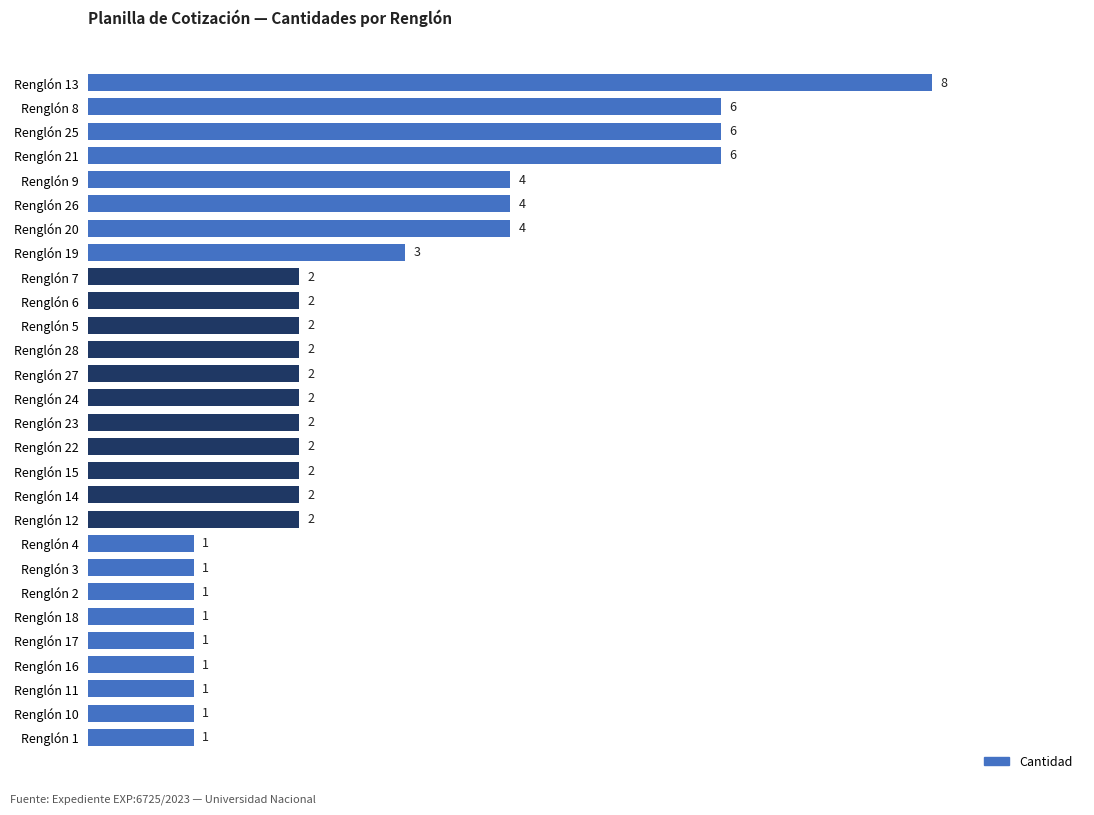

What is the change in value from Renglón 25 to Renglón 17?

-5